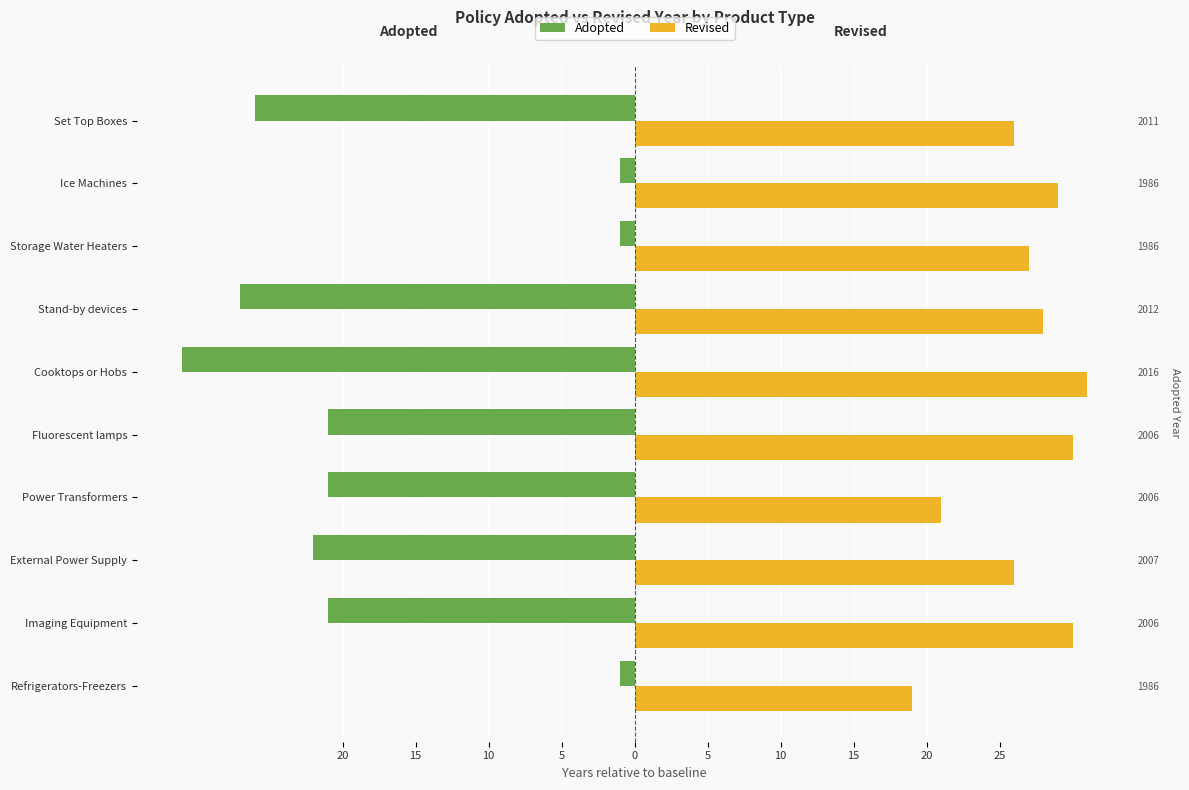

What is the spread (max minus min) of values at Imaging Equipment?

51